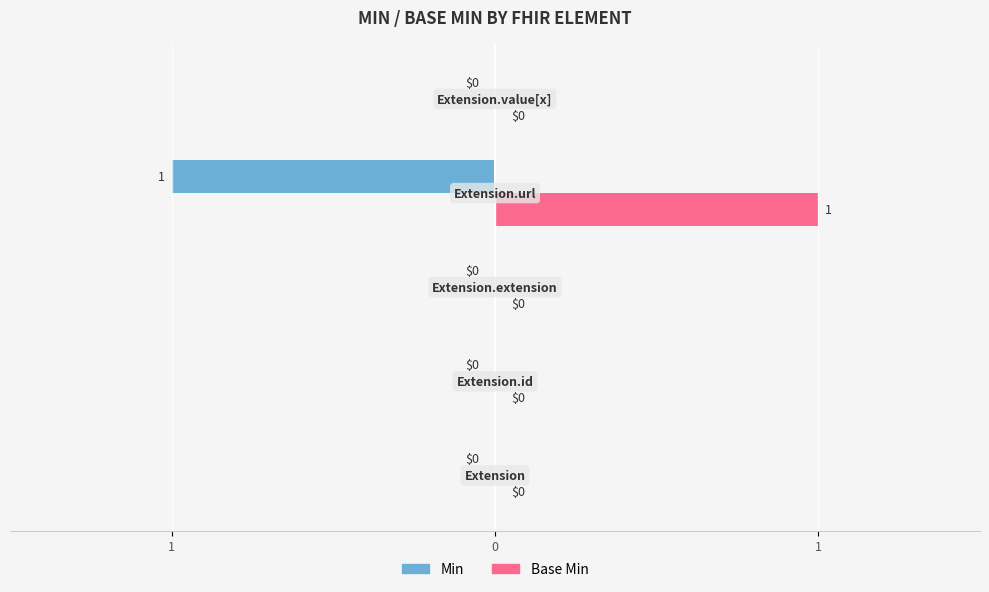

What are all the series names shown in the legend?

Min, Base Min